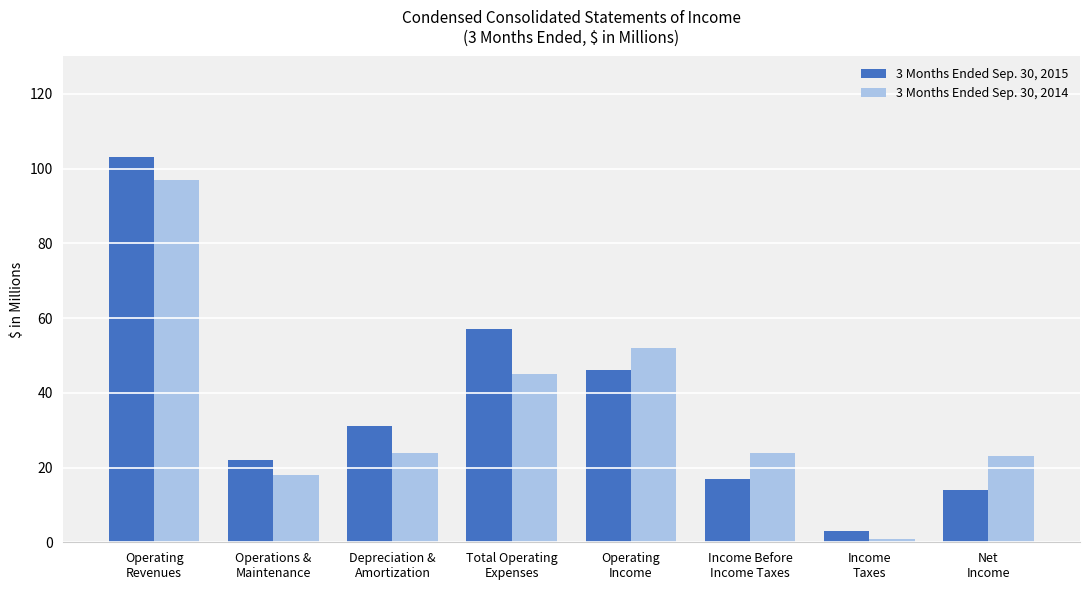

How many bars are there in total?

16